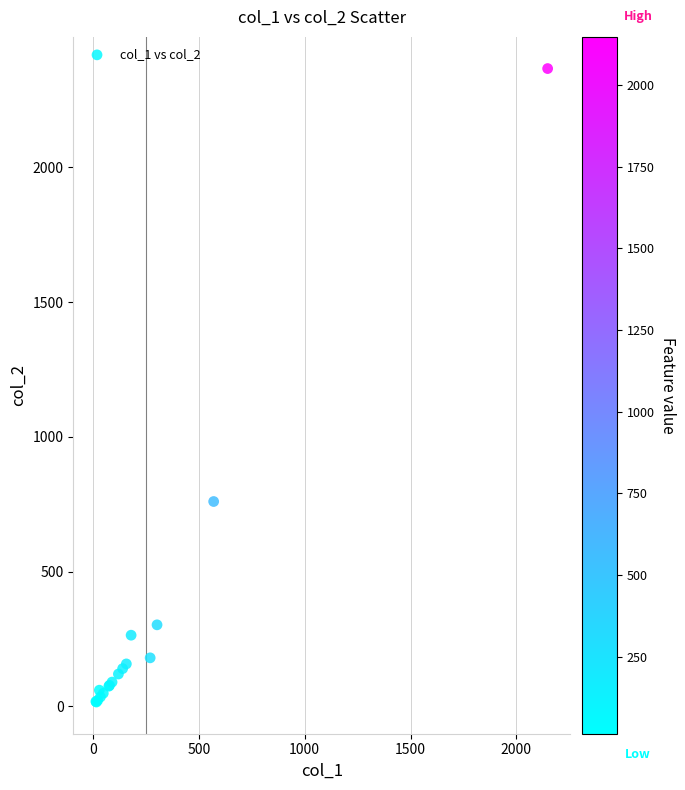

What Y value in the scatter plot is closest to 1191?

760.0